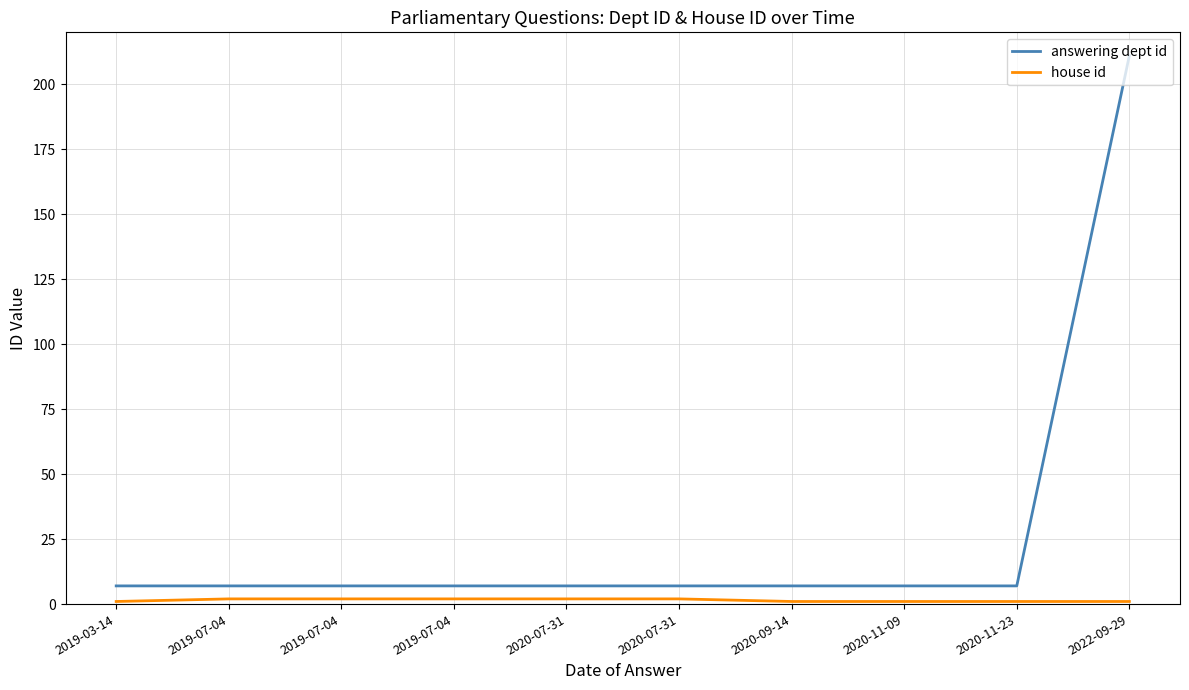

Which series has the widest spread of values?

answering dept id